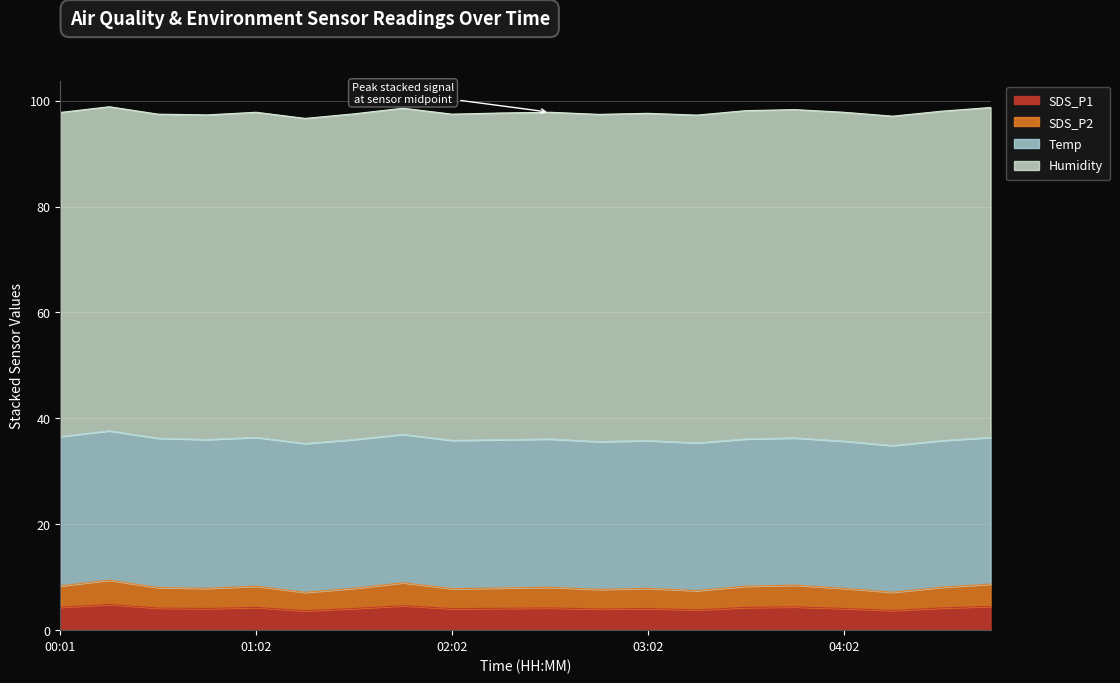

What is the highest value of the SDS_P2 series?

9.4